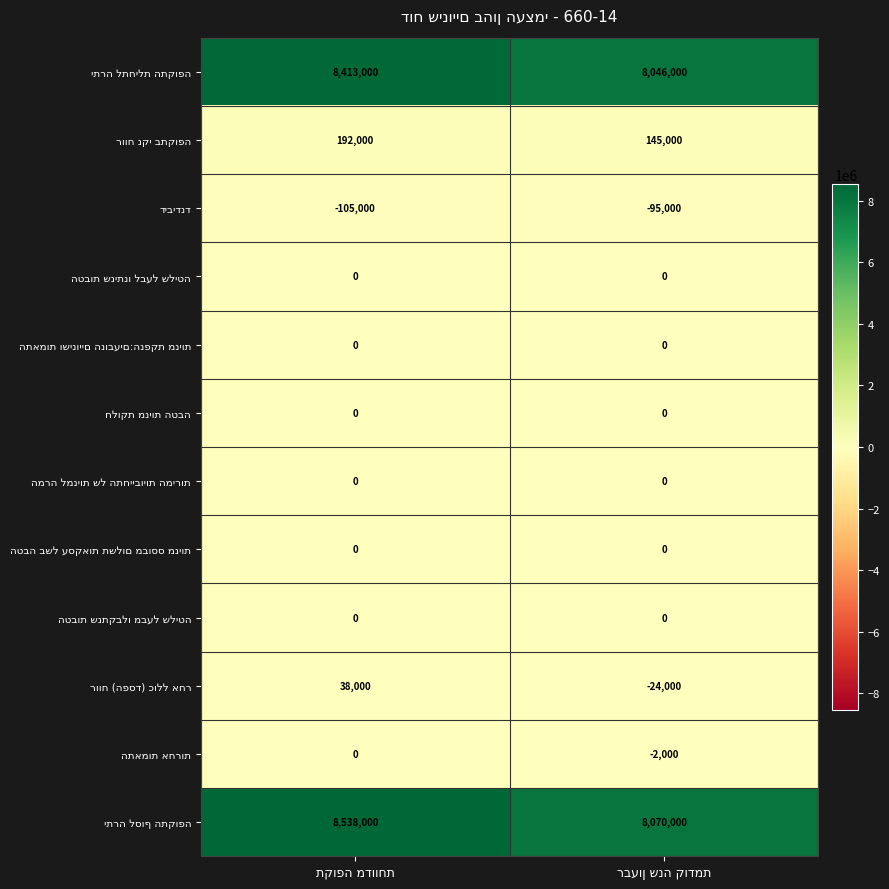

What is the smallest value displayed?

-105000